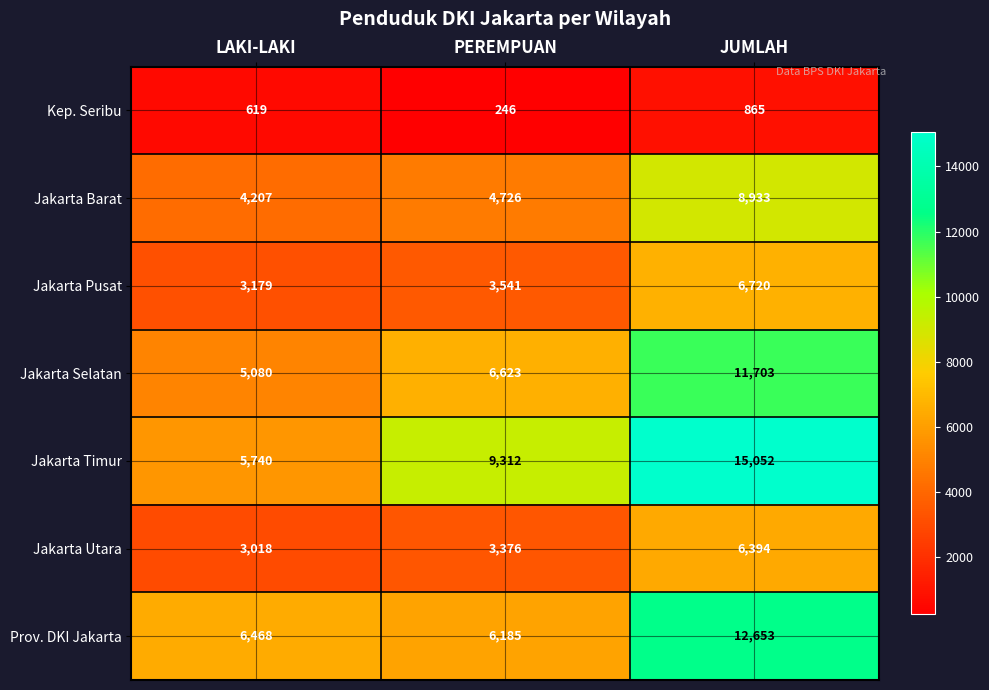

How many data points in Jakarta Pusat are less than 3541?

1